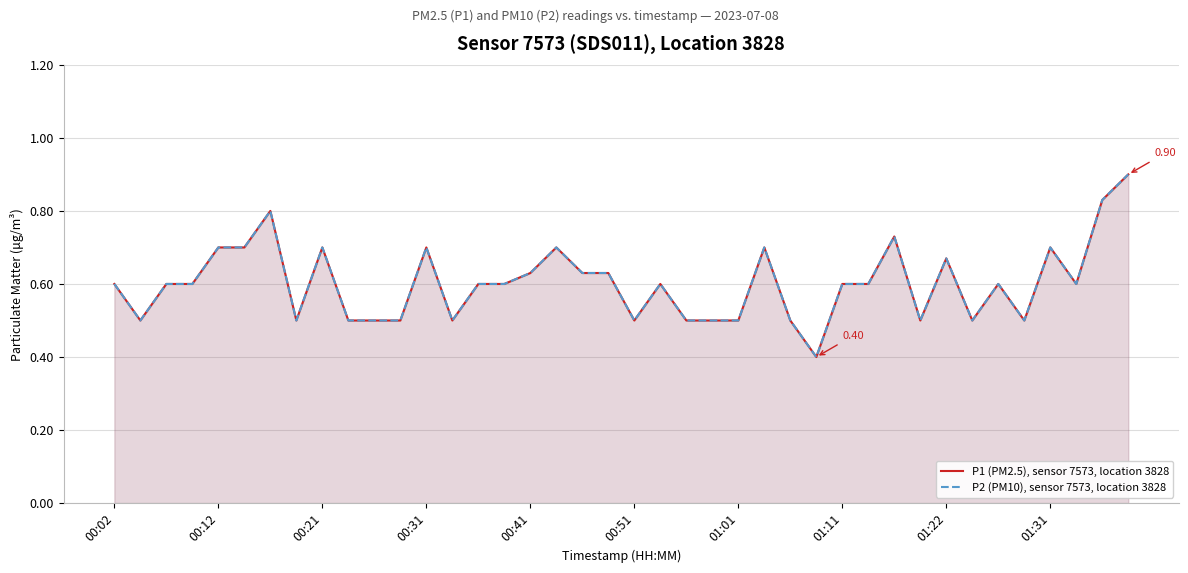

How many lines are shown in the chart?

2